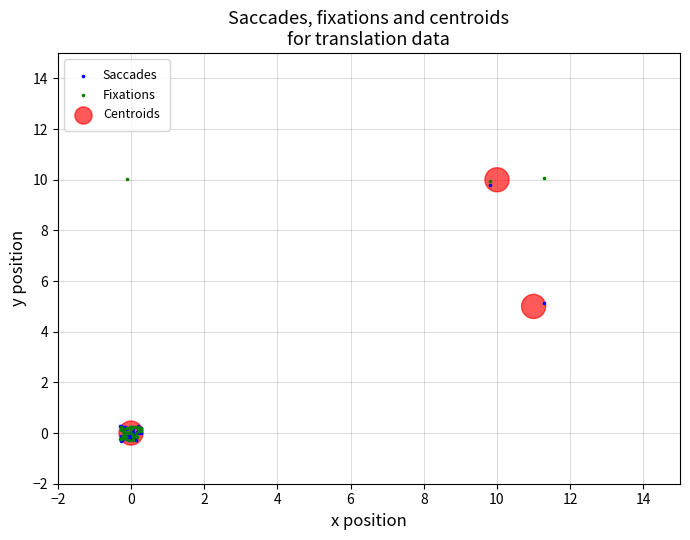

Which series has the widest spread of Y values?

Fixations